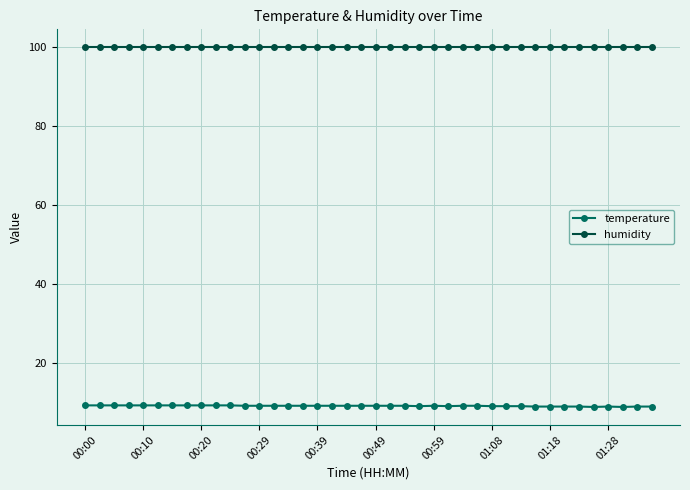

True or false: humidity and temperature intersect in this chart.

False